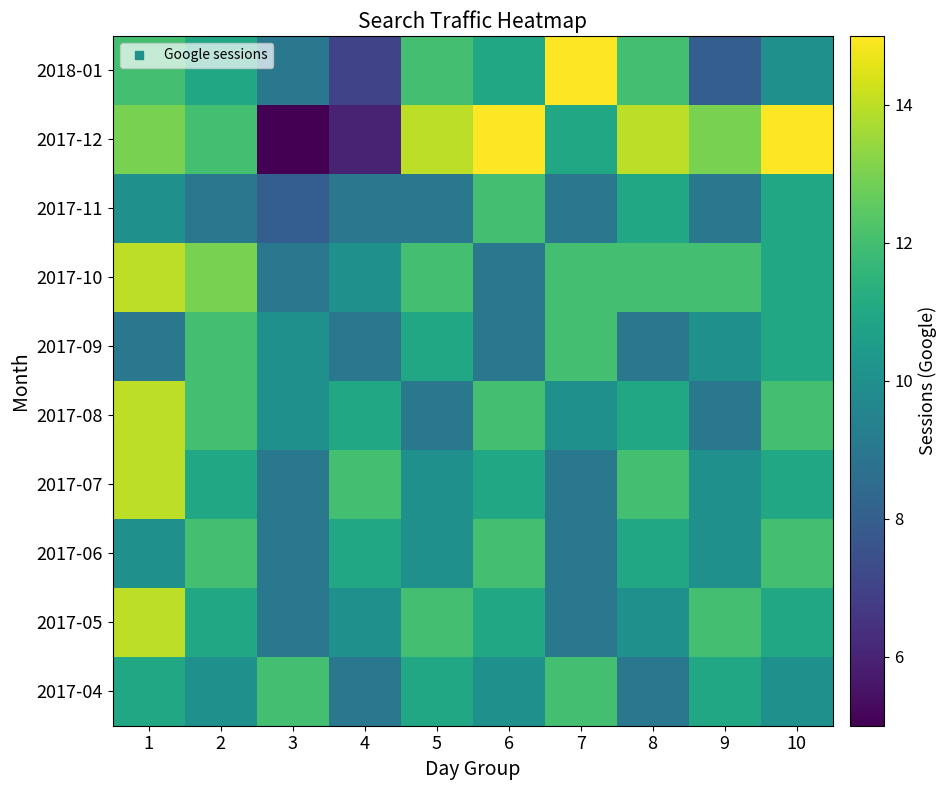

Count the number of categories in the chart.

10